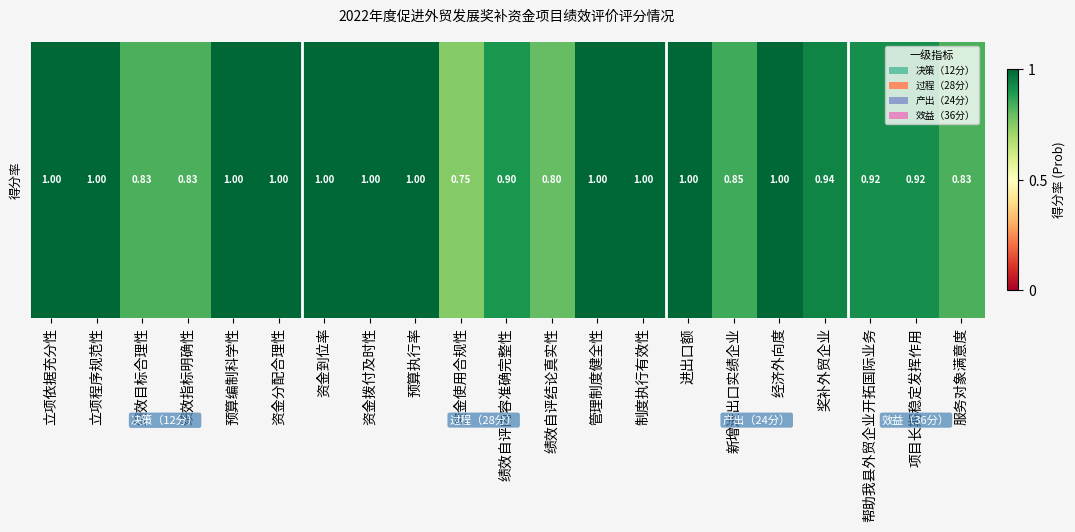

Reading right to left, extract all data points from this chart.

0.8	0.9	0.9	0.9	1.0	0.8	1.0	1.0	1.0	0.8	0.9	0.8	1.0	1.0	1.0	1.0	1.0	0.8	0.8	1.0	1.0